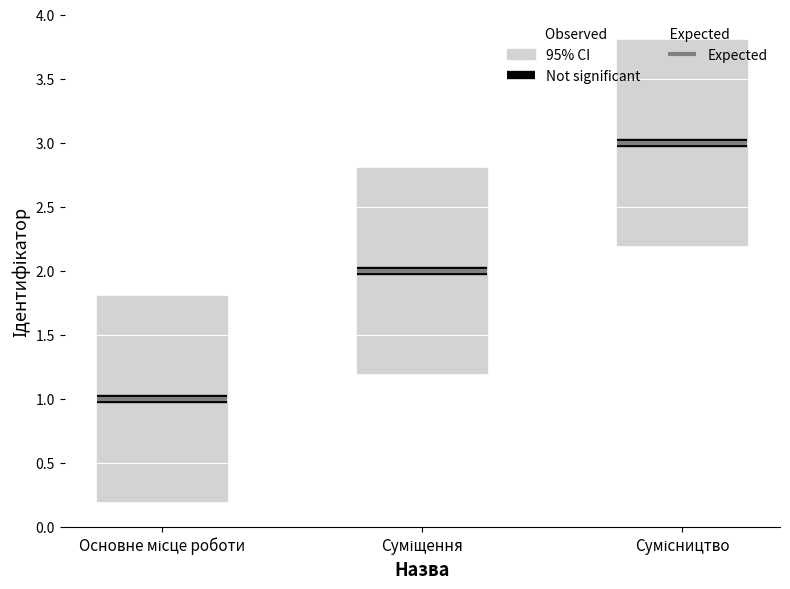

What is the sum of all values?

6